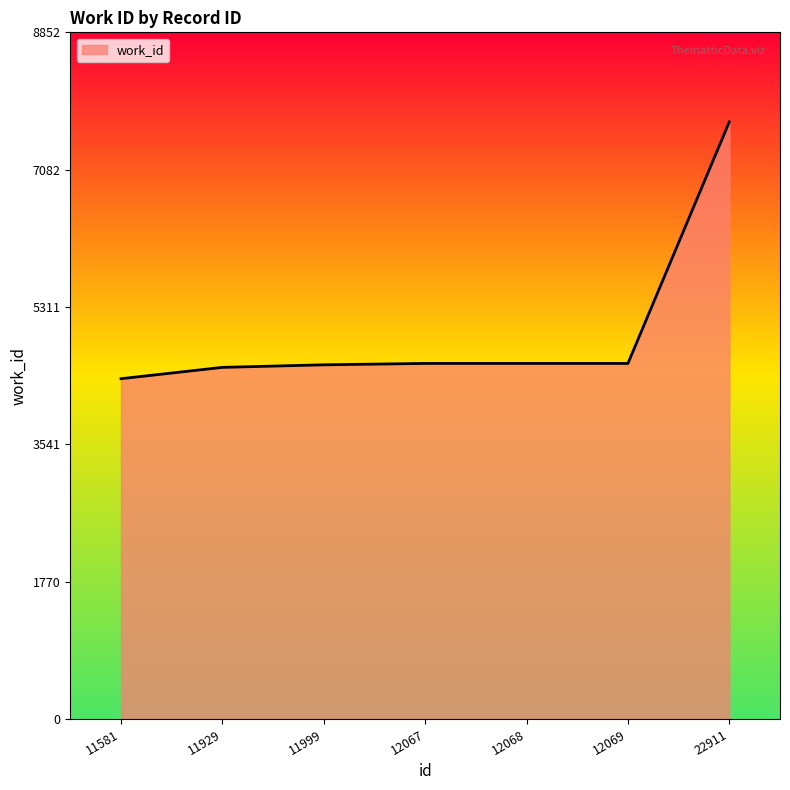

Which category has the highest value across all series?

22911